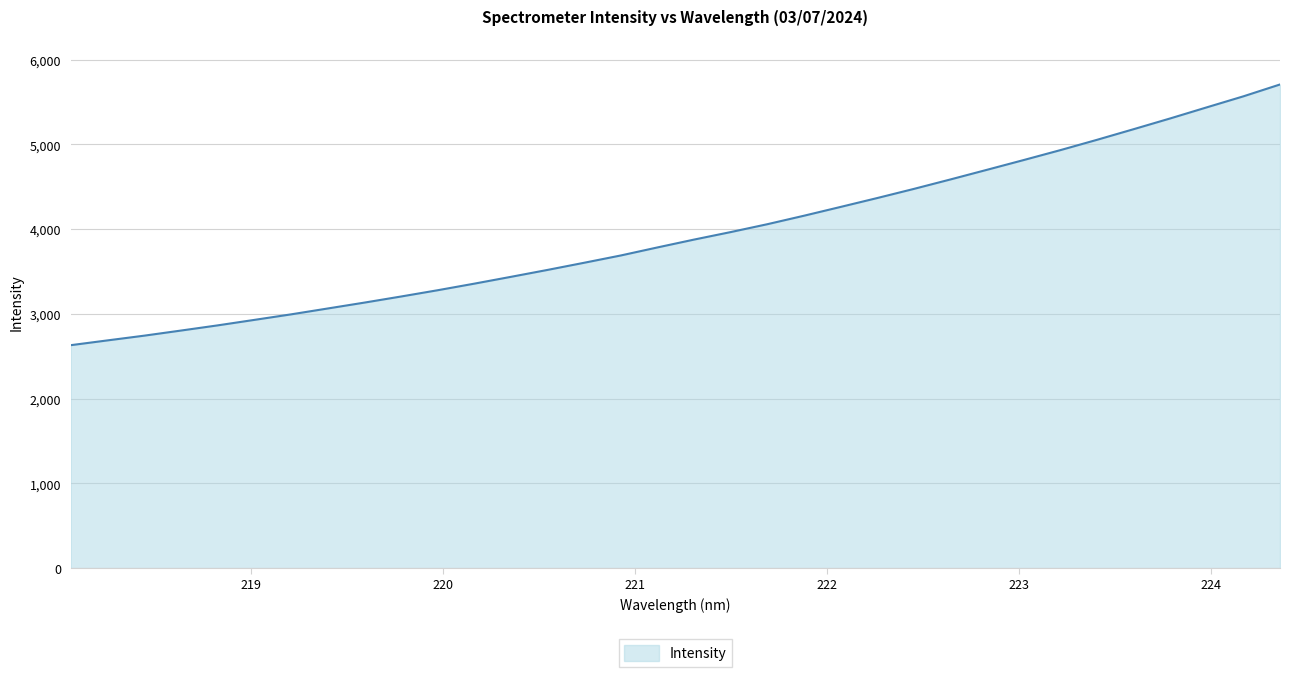

What is the difference between the maximum and minimum values?

3076.6